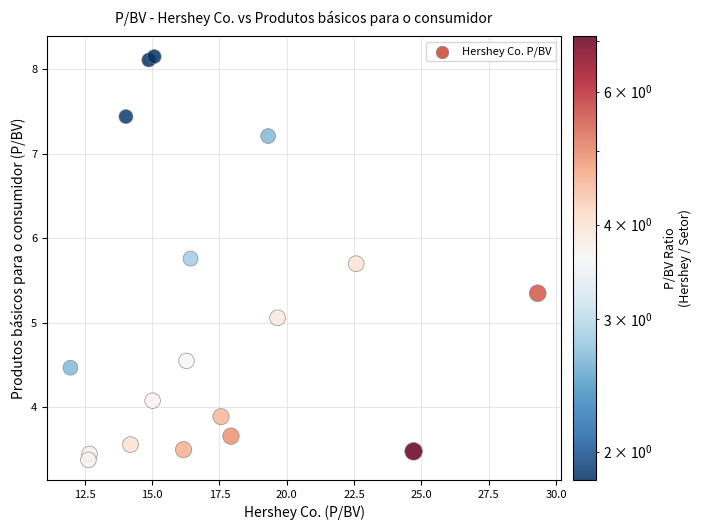

What Y value in the scatter plot is closest to 5?

5.1